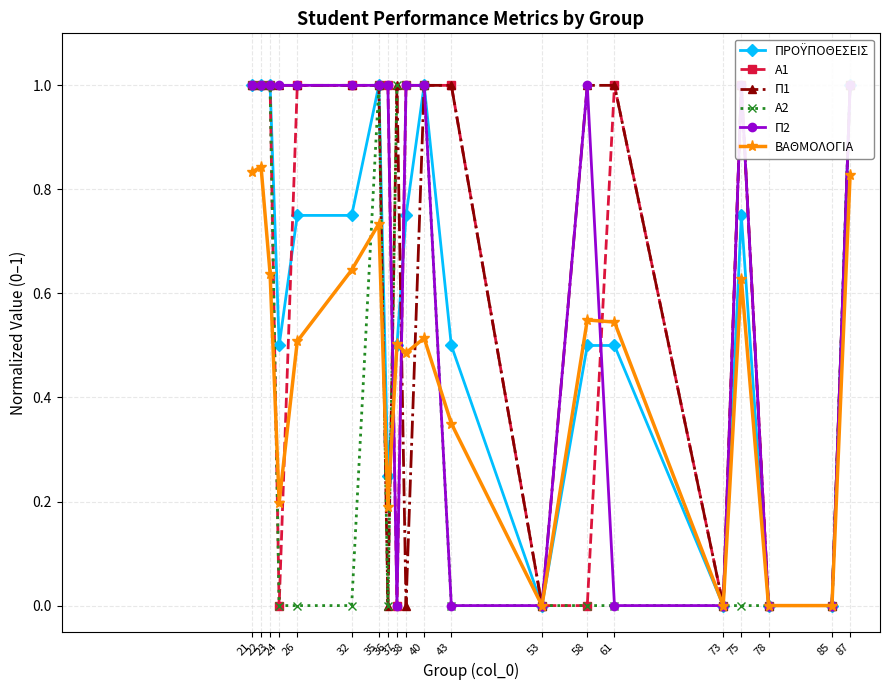

Reading left to right, what are all the values shown in this chart?

ΠΡΟΫΠΟΘΕΣΕΙΣ: 21=1.0	22=1.0	23=1.0	24=0.5	26=0.8	32=0.8	35=1.0	36=0.2	37=0.5	38=0.8	40=1.0	43=0.5	53=0.0	58=0.5	61=0.5	73=0.0	75=0.8	78=0.0	85=0.0	87=1.0
A1: 21=1.0	22=1.0	23=1.0	24=0.0	26=1.0	32=1.0	35=1.0	36=1.0	37=0.0	38=1.0	40=1.0	43=1.0	53=0.0	58=0.0	61=1.0	73=0.0	75=1.0	78=0.0	85=0.0	87=1.0
Π1: 21=1.0	22=1.0	23=1.0	24=1.0	26=1.0	32=1.0	35=1.0	36=0.0	37=1.0	38=0.0	40=1.0	43=1.0	53=0.0	58=1.0	61=1.0	73=0.0	75=1.0	78=0.0	85=0.0	87=1.0
A2: 21=1.0	22=1.0	23=1.0	24=0.0	26=0.0	32=0.0	35=1.0	36=0.0	37=1.0	38=1.0	40=1.0	43=0.0	53=0.0	58=0.0	61=0.0	73=0.0	75=0.0	78=0.0	85=0.0	87=1.0
Π2: 21=1.0	22=1.0	23=1.0	24=1.0	26=1.0	32=1.0	35=1.0	36=1.0	37=0.0	38=1.0	40=1.0	43=0.0	53=0.0	58=1.0	61=0.0	73=0.0	75=1.0	78=0.0	85=0.0	87=1.0
ΒΑΘΜΟΛΟΓΙΑ: 21=0.8	22=0.8	23=0.6	24=0.2	26=0.5	32=0.6	35=0.7	36=0.2	37=0.5	38=0.5	40=0.5	43=0.3	53=0.0	58=0.5	61=0.5	73=0.0	75=0.6	78=0.0	85=0.0	87=0.8